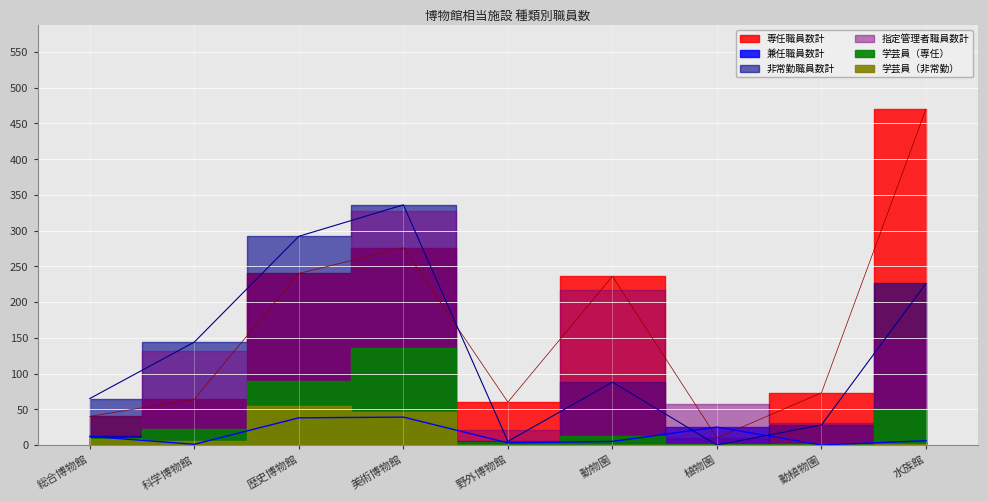

True or false: 兼任職員数計 has a value of 25 at 植物園.

True